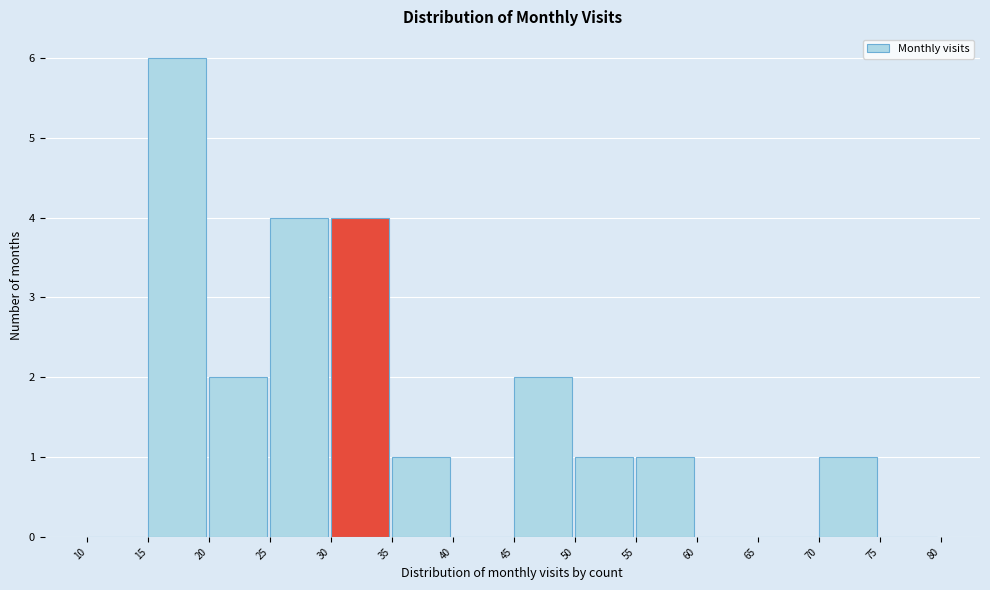

Reading left to right, list every bar in this chart as the range it spans on the x-axis followed by its height. The values are not printed on the chart, so give them approximately, as read against the axis.

10 to 15: 0
15 to 20: 6
20 to 25: 2
25 to 30: 4
30 to 35: 4
35 to 40: 1
40 to 45: 0
45 to 50: 2
50 to 55: 1
55 to 60: 1
60 to 65: 0
65 to 70: 0
70 to 75: 1
75 to 80: 0